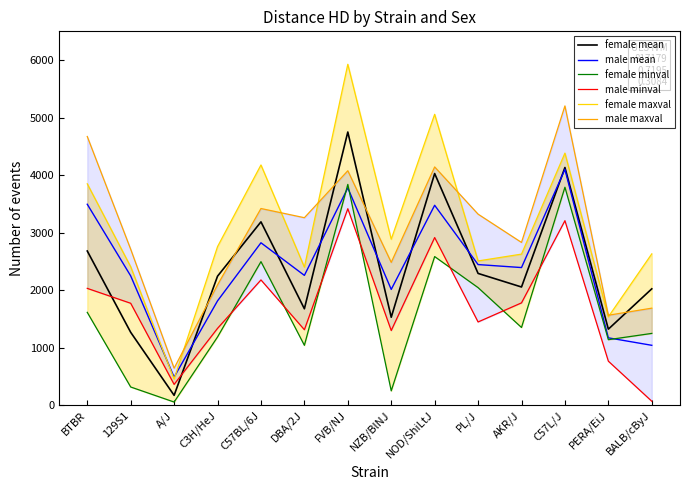

How many lines are shown in the chart?

6